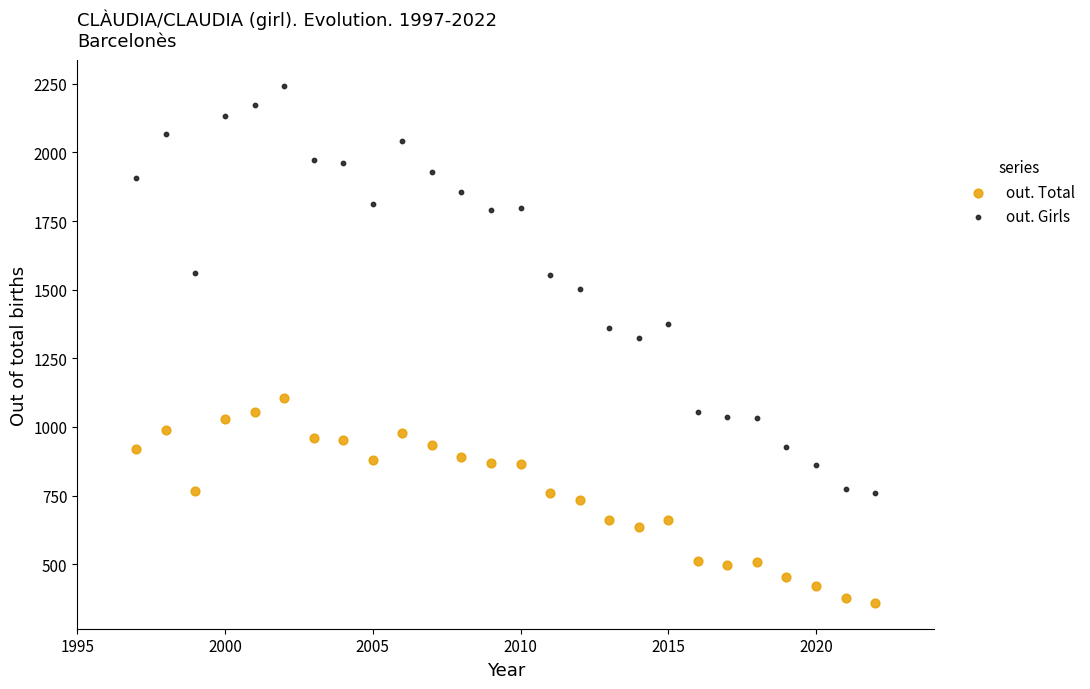

Which series has the widest spread of Y values?

out. Girls